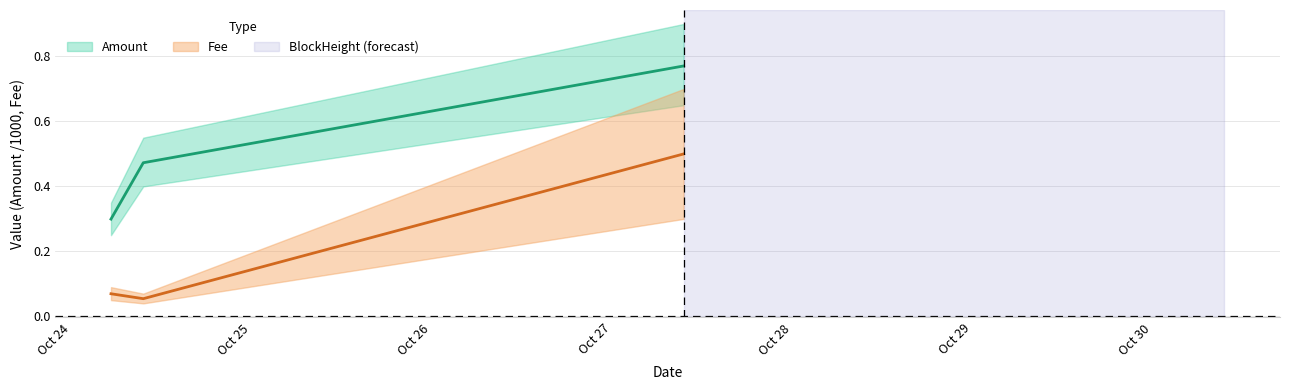

Does the chart have visible grid lines?

Yes